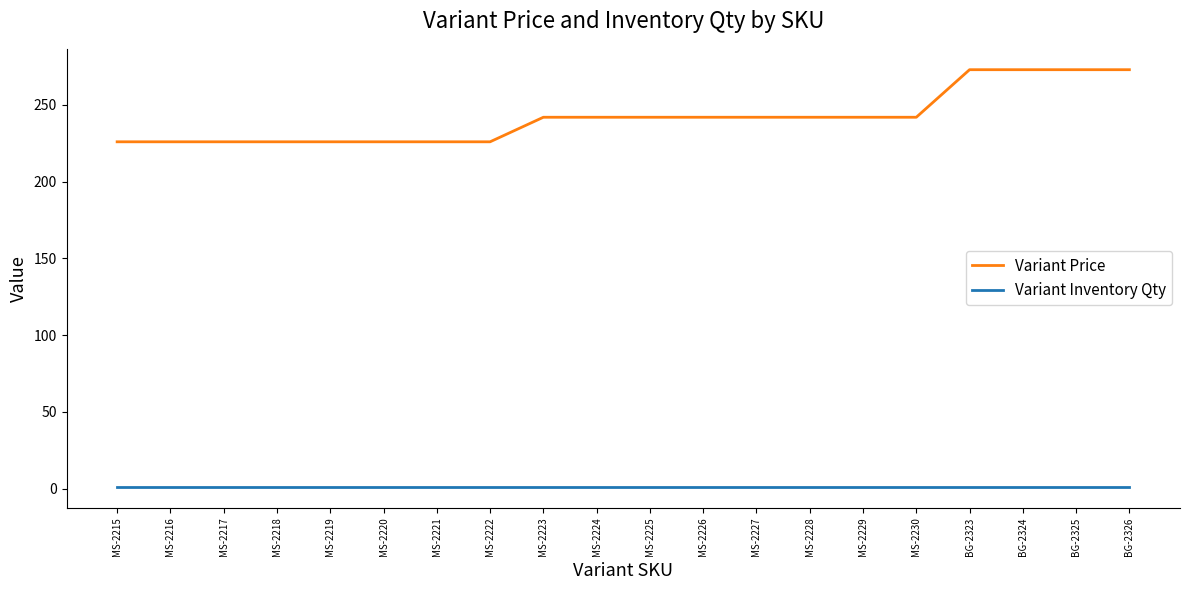

True or false: Variant Inventory Qty and Variant Price cross at least once.

False